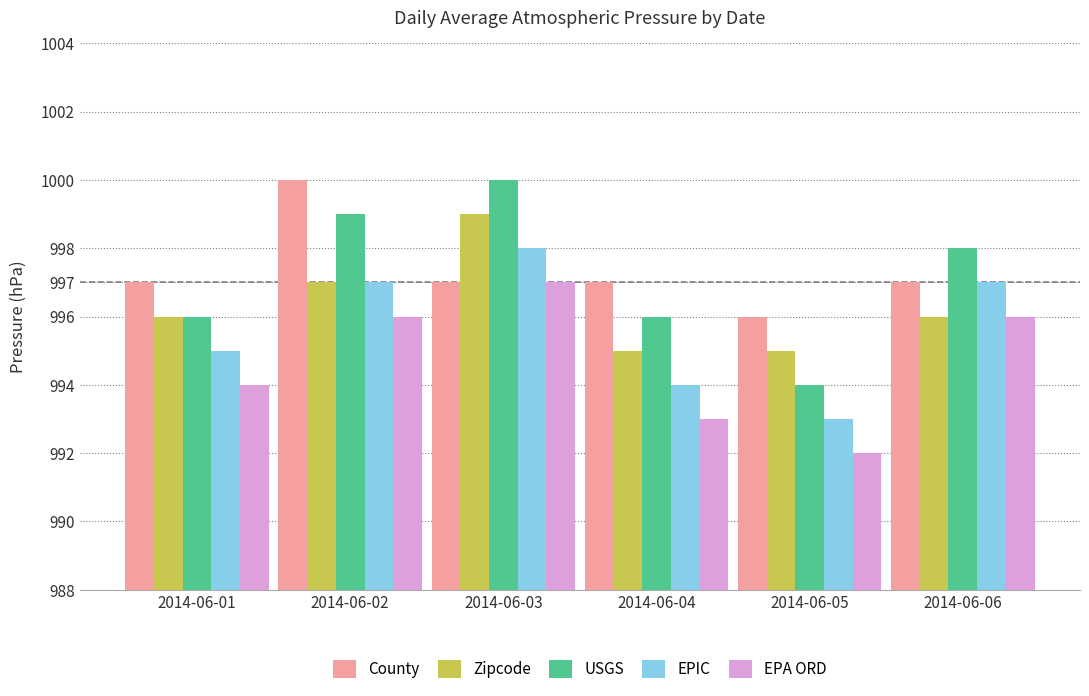

Reading left to right, what are all the values shown in this chart?

County: 2014-06-01=997	2014-06-02=1000	2014-06-03=997	2014-06-04=997	2014-06-05=996	2014-06-06=997
Zipcode: 2014-06-01=996	2014-06-02=997	2014-06-03=999	2014-06-04=995	2014-06-05=995	2014-06-06=996
USGS: 2014-06-01=996	2014-06-02=999	2014-06-03=1000	2014-06-04=996	2014-06-05=994	2014-06-06=998
EPIC: 2014-06-01=995	2014-06-02=997	2014-06-03=998	2014-06-04=994	2014-06-05=993	2014-06-06=997
EPA ORD: 2014-06-01=994	2014-06-02=996	2014-06-03=997	2014-06-04=993	2014-06-05=992	2014-06-06=996